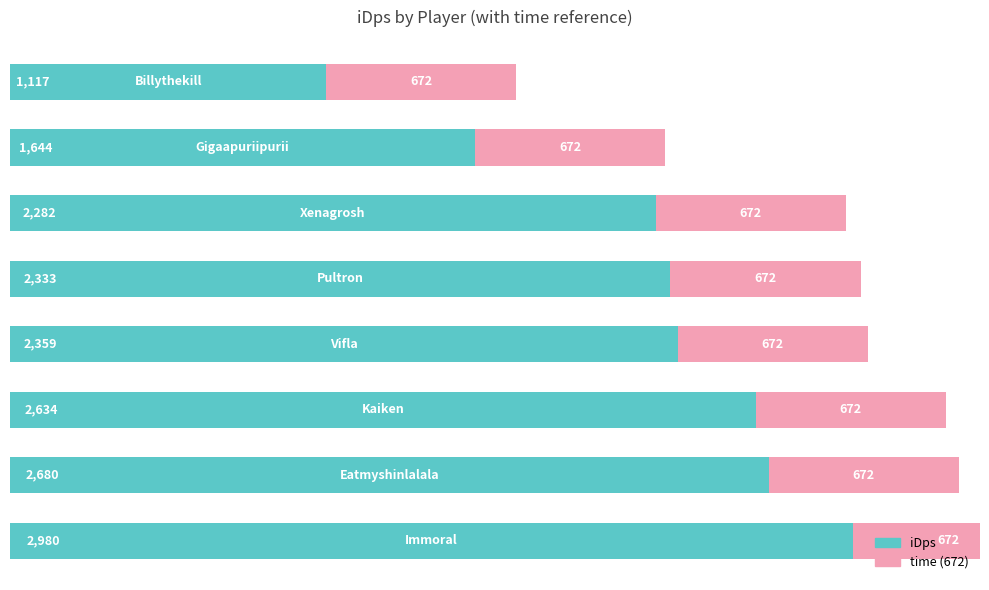

Rank the series by their maximum value, from lowest to highest.

time (672), iDps